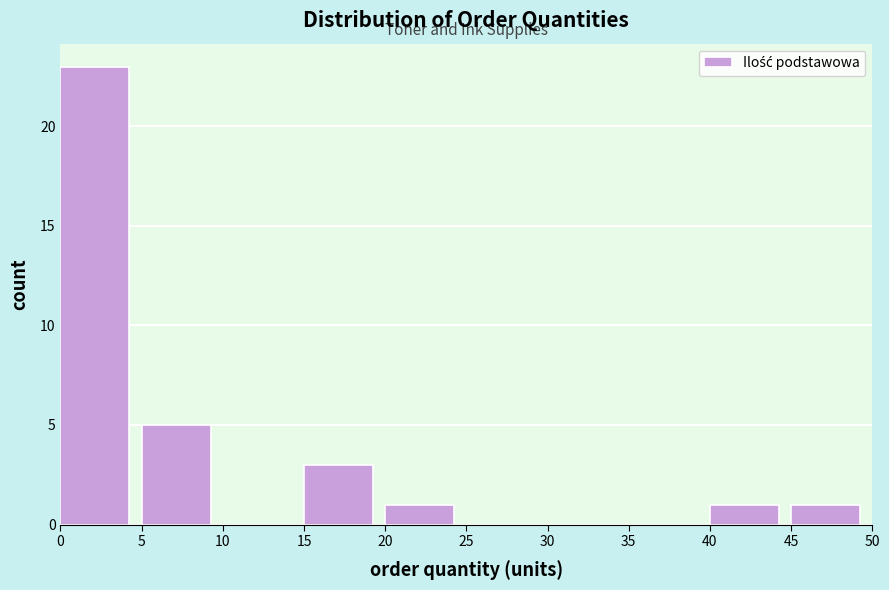

How tall is the bar that spans 45 to 50 on the x-axis? The values are not printed on the chart, so give them approximately, as read against the axis.

1